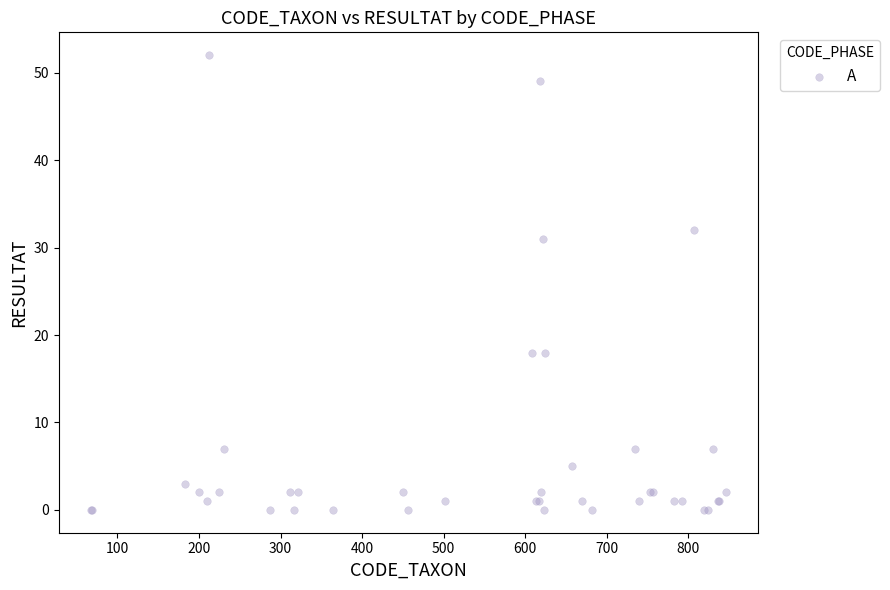

What Y value in the scatter plot is closest to 26?

31